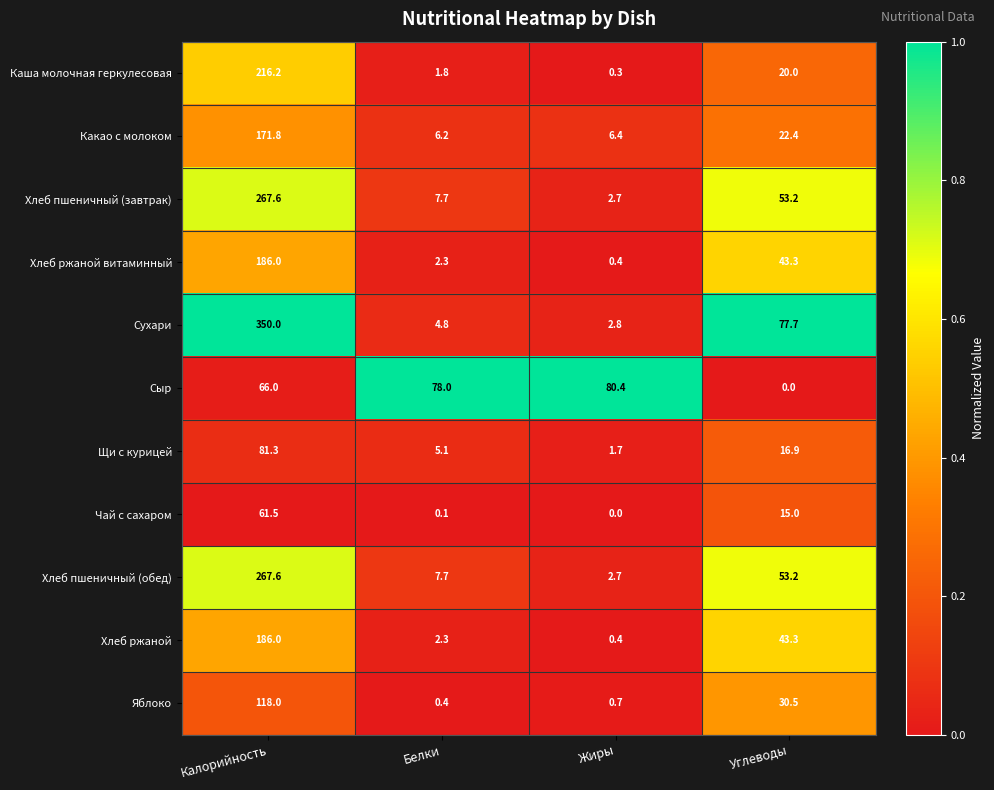

Which series has the widest spread of values?

Сухари